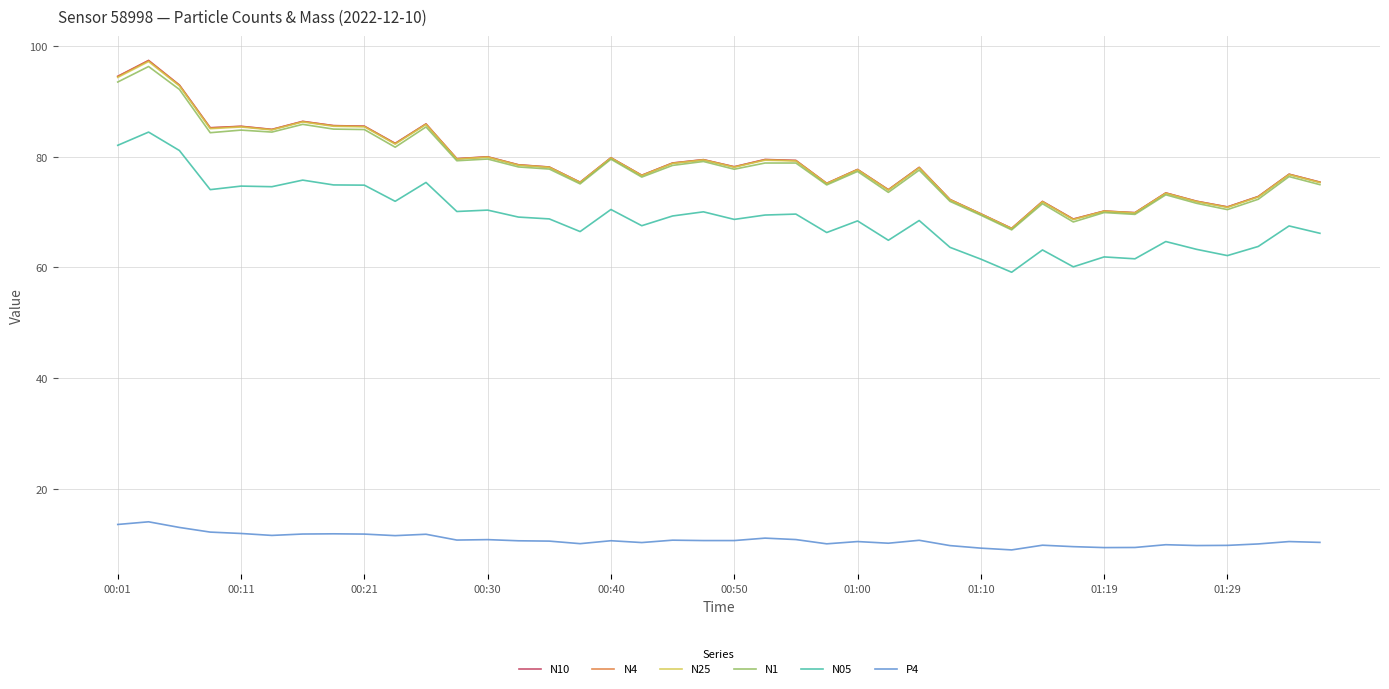

Which series has the largest range (max minus min)?

N10